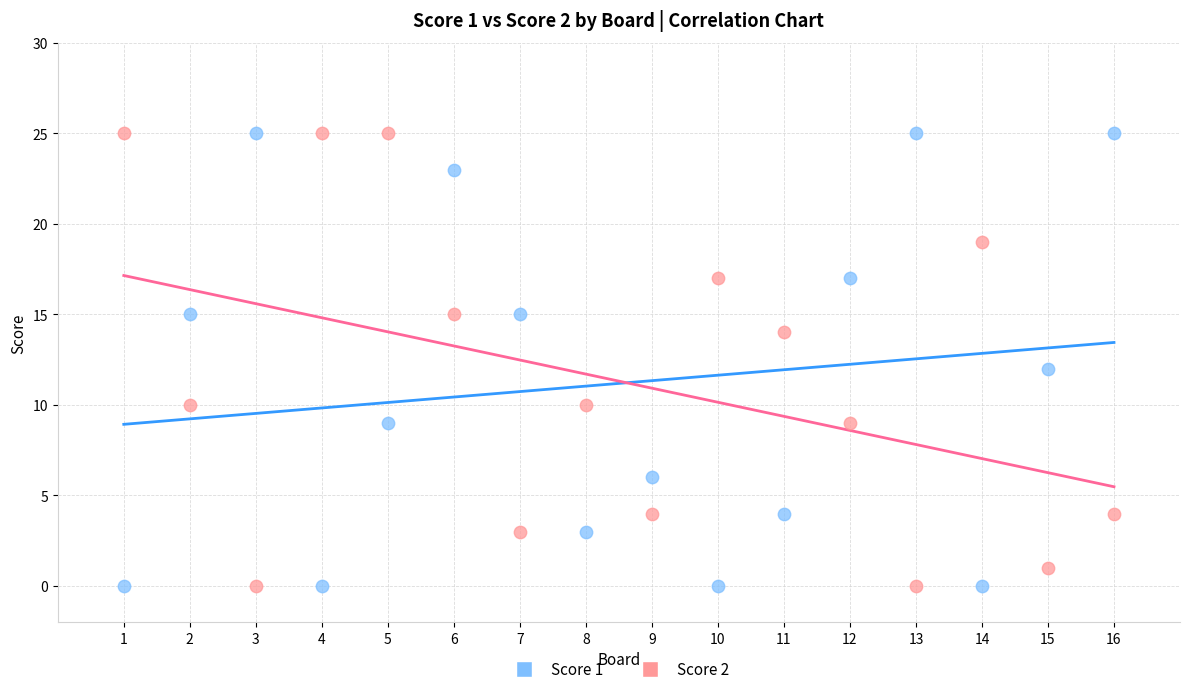

What are all the series names shown in the legend?

Score 1, Score 2